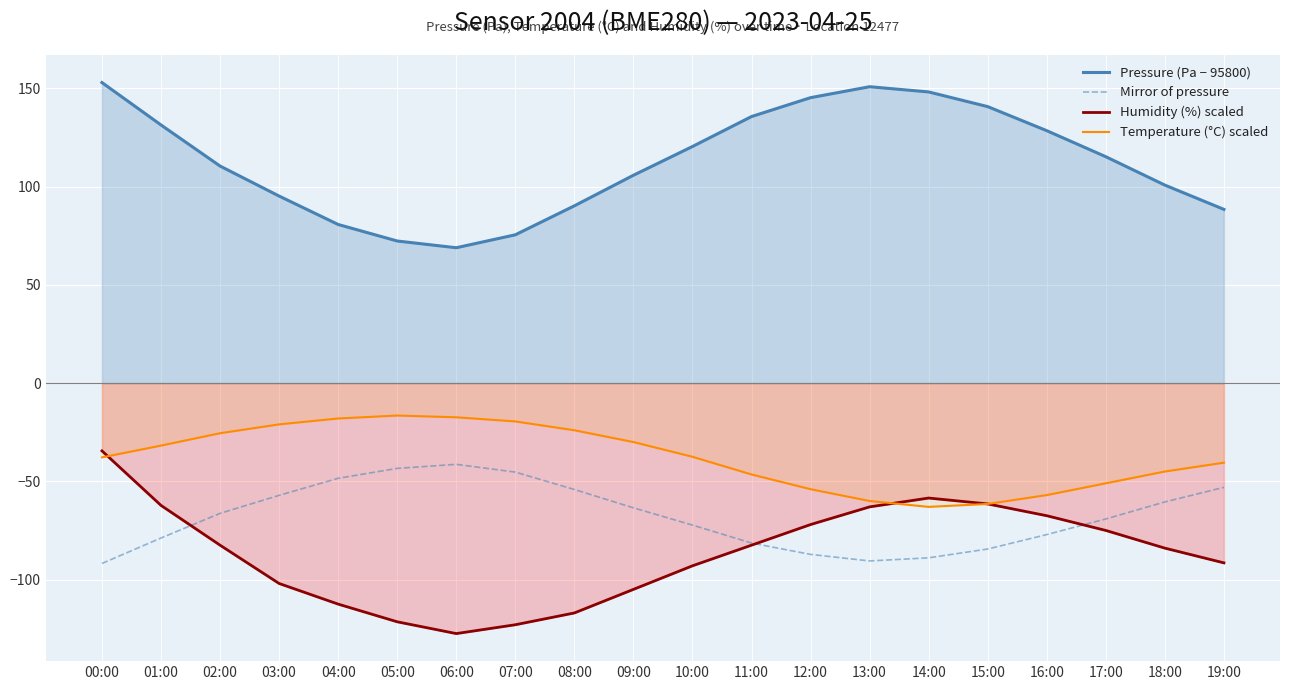

At which label does Humidity (%) scaled reach its minimum?

06:00